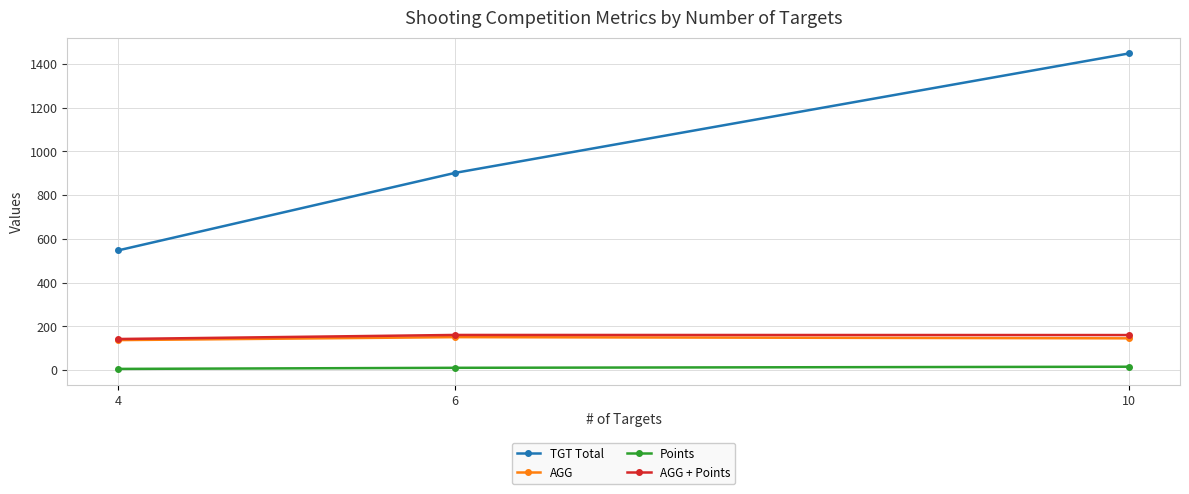

How many lines are shown in the chart?

4